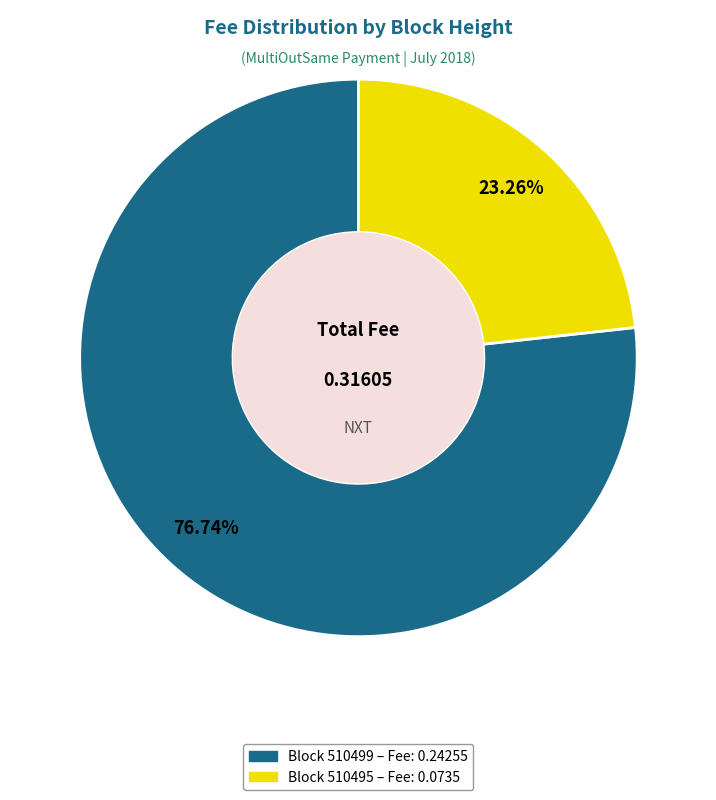

Is there any slice that represents more than half of the pie?

Yes